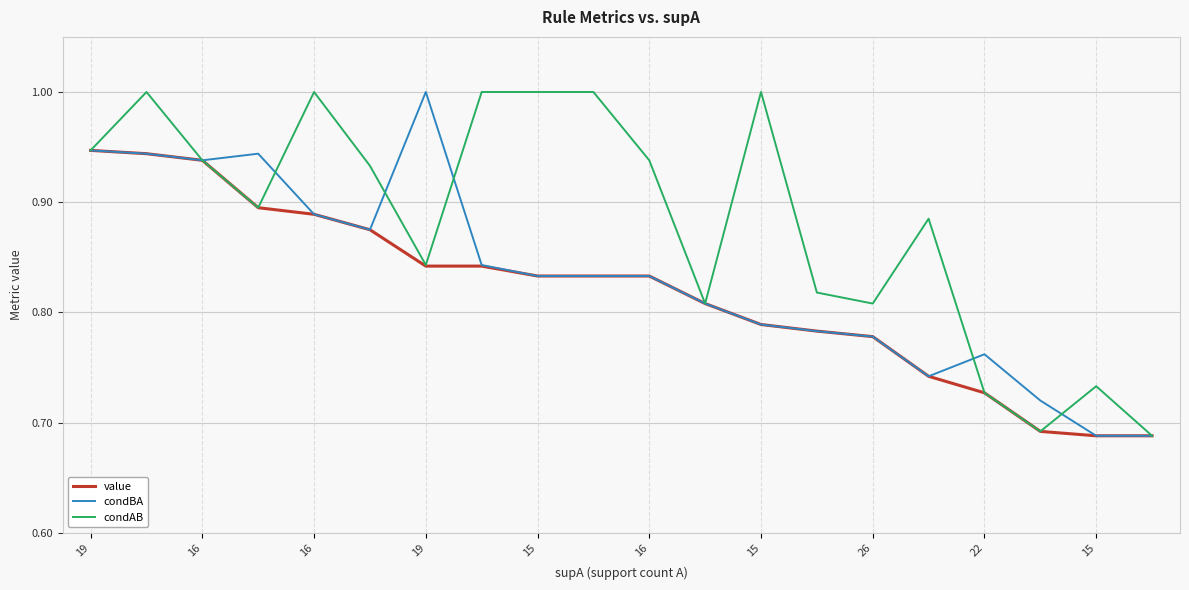

What are all the series names shown in the legend?

value, condBA, condAB